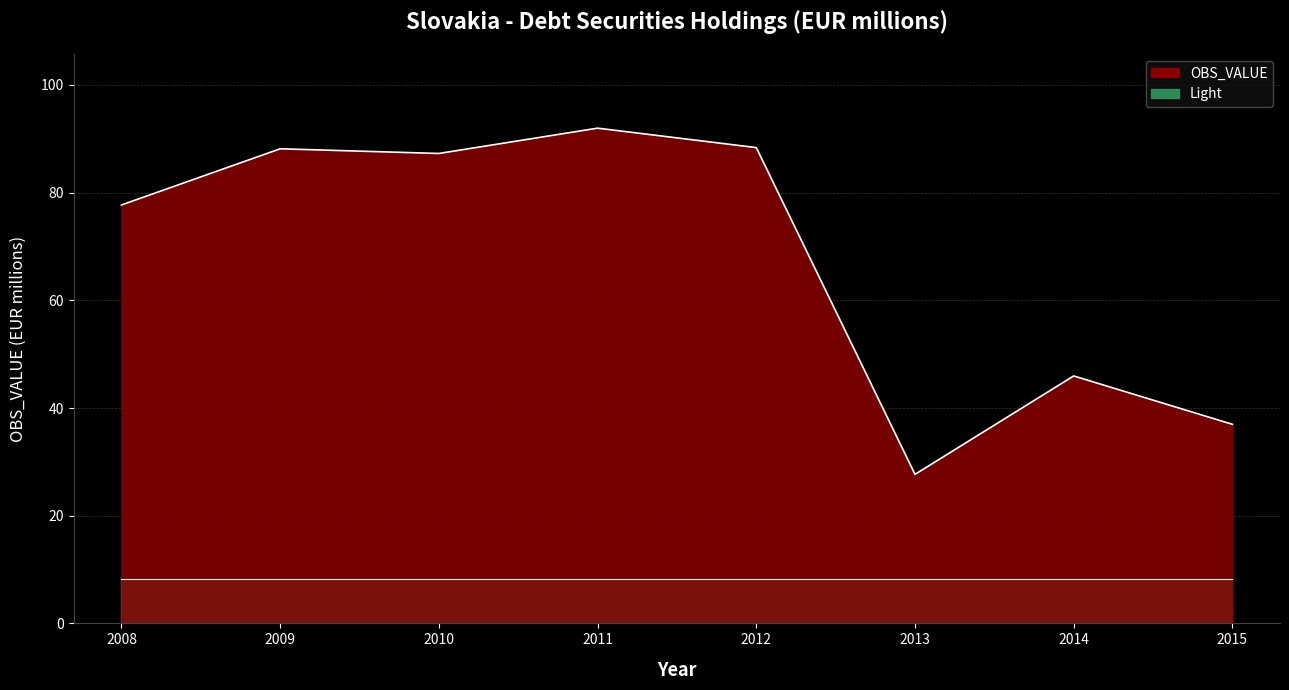

How many values exceed 87?

4